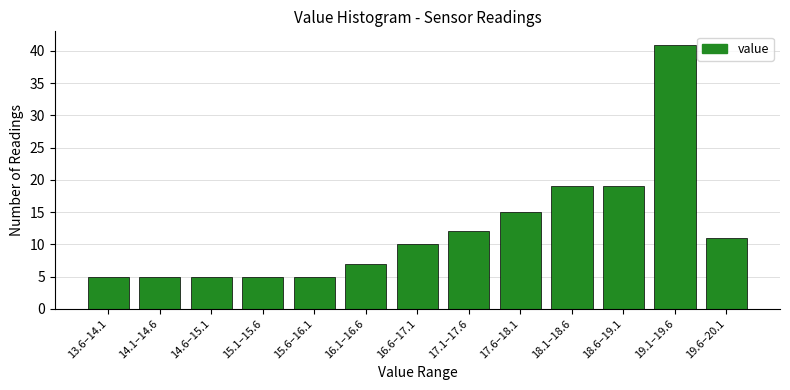

Reading left to right, what are all the values shown in this chart?

5	5	5	5	5	7	10	12	15	19	19	41	11